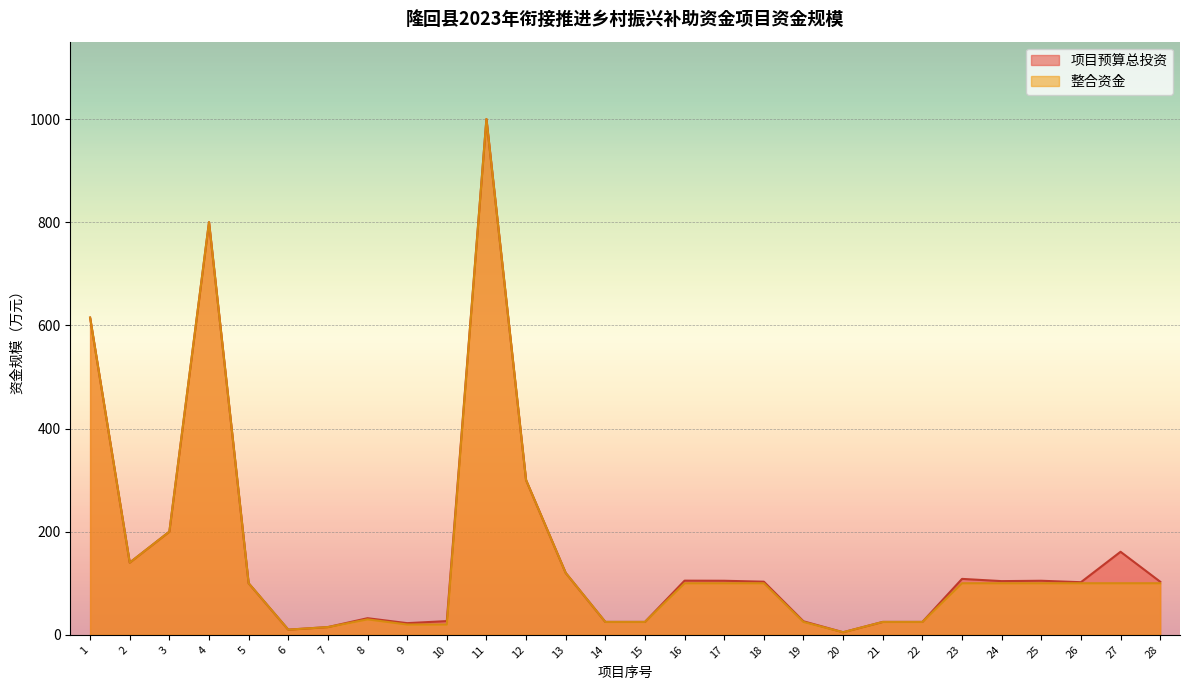

Which category has the lowest value across all series?

20